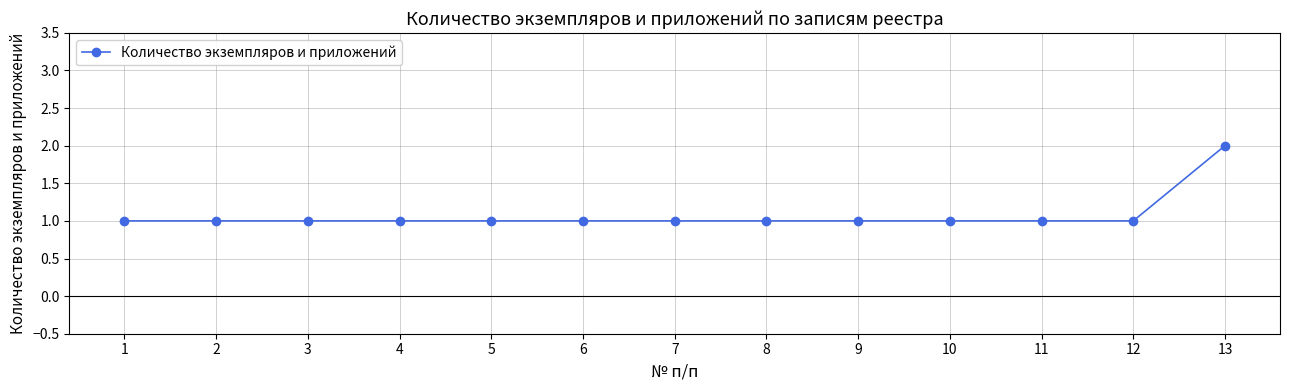

Which category has the highest value across all series?

13